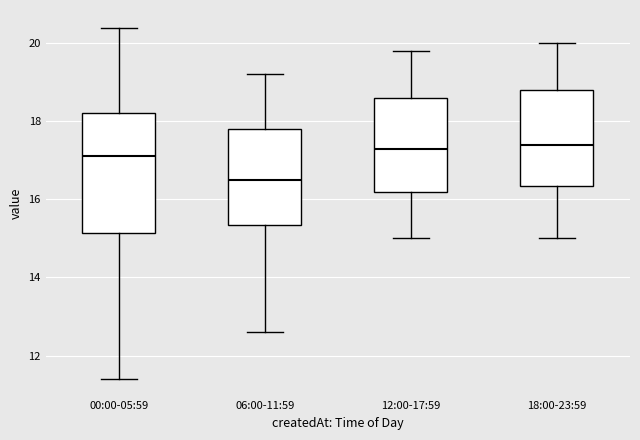

Where does the median line of the box for 00:00-05:59 sit on the y-axis? The values are not printed on the chart, so give them approximately, as read against the axis.

17.2